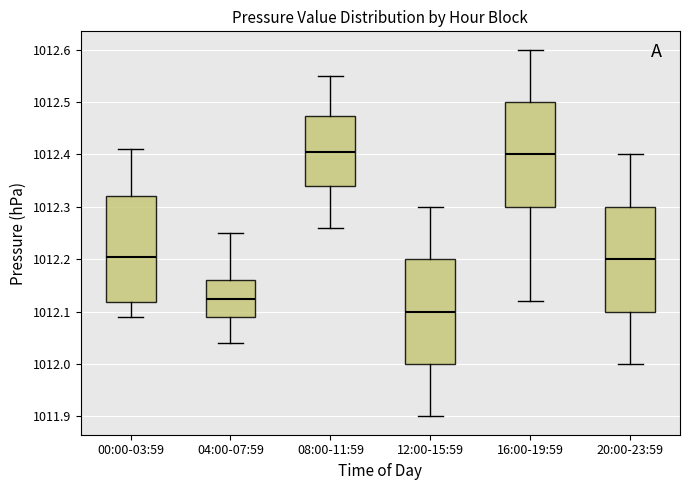

Reading left to right, transcribe this box plot: for each box, give where its median line is, the range the box spans, and where its two whiskers end, as read against the y-axis. The values are not printed on the chart, so give them approximately, as read against the axis.

00:00-03:59: median 1012.21, box 1012.12 to 1012.32, whiskers 1012.09 to 1012.41
04:00-07:59: median 1012.13, box 1012.09 to 1012.16, whiskers 1012.04 to 1012.25
08:00-11:59: median 1012.41, box 1012.34 to 1012.47, whiskers 1012.26 to 1012.55
12:00-15:59: median 1012.10, box 1012.00 to 1012.20, whiskers 1011.90 to 1012.30
16:00-19:59: median 1012.40, box 1012.30 to 1012.50, whiskers 1012.12 to 1012.60
20:00-23:59: median 1012.20, box 1012.10 to 1012.30, whiskers 1012.00 to 1012.40